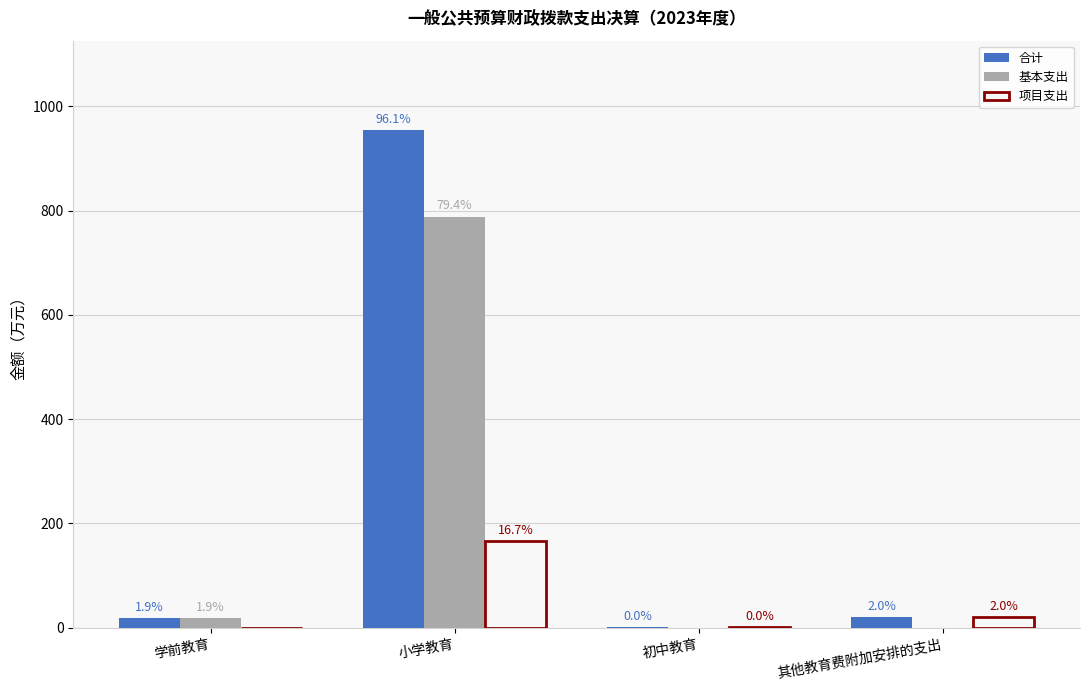

What are all the series names shown in the legend?

合计, 基本支出, 项目支出